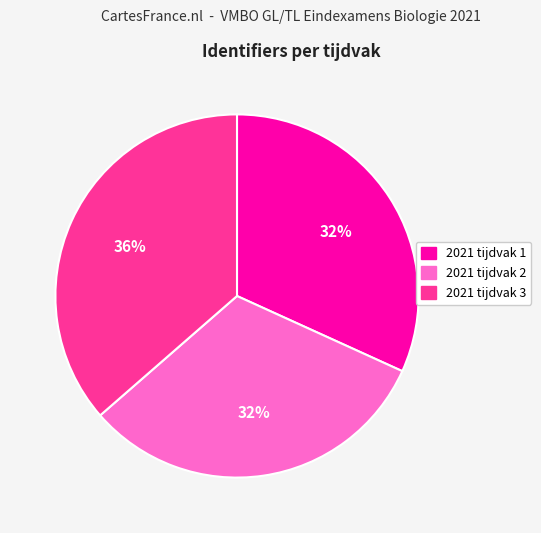

True or false: 2021 tijdvak 3 accounts for 36% of the total.

True